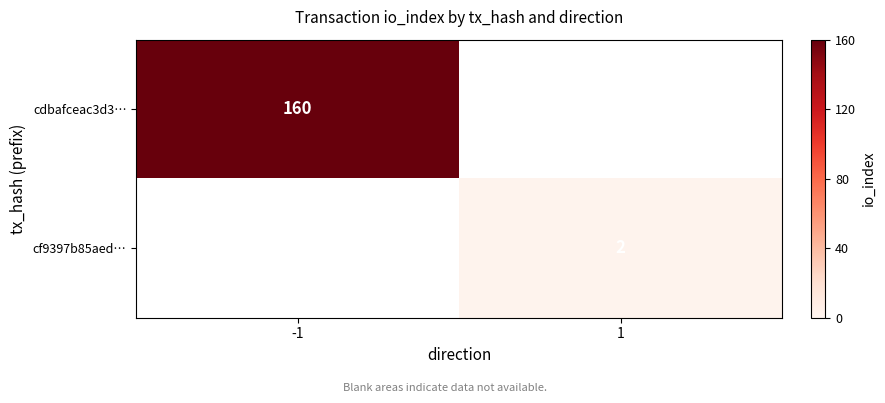

True or false: cf9397b85aed… has a value of 2 at 1.

True